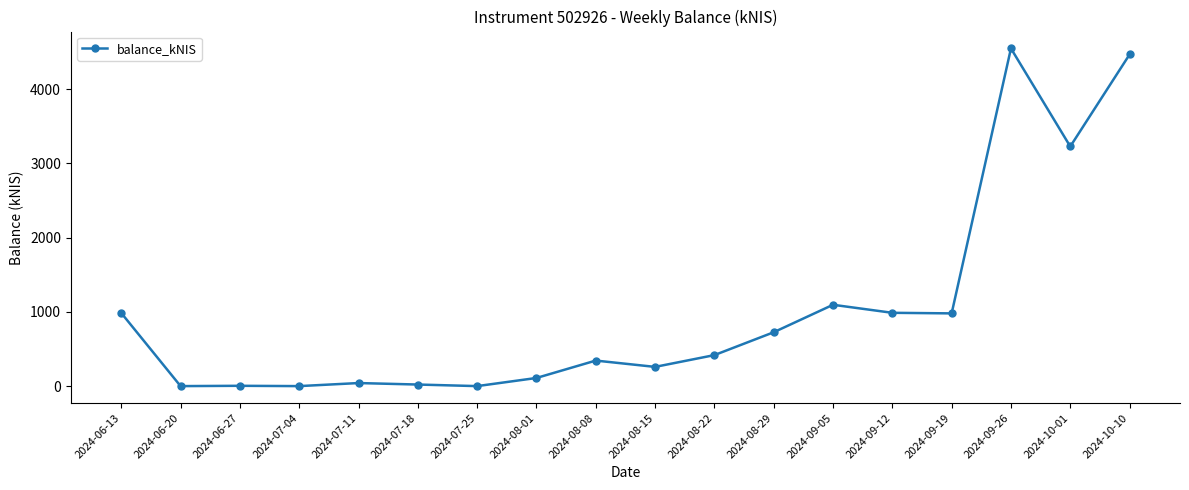

True or false: the data has more than 1 interior local peaks.

True